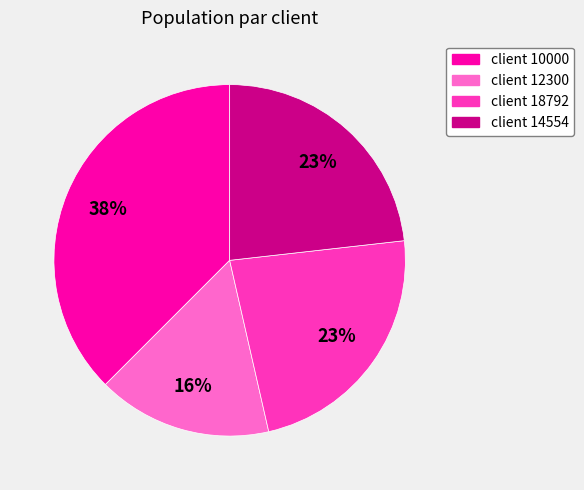

Is client 14554 the majority of the pie?

No